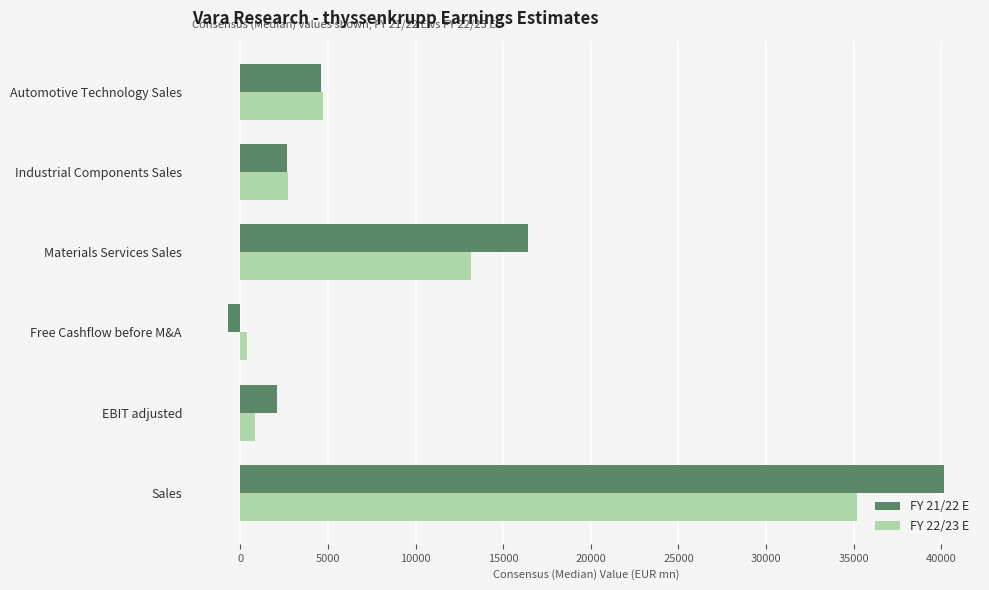

Which series has the largest total across all categories?

FY 21/22 E